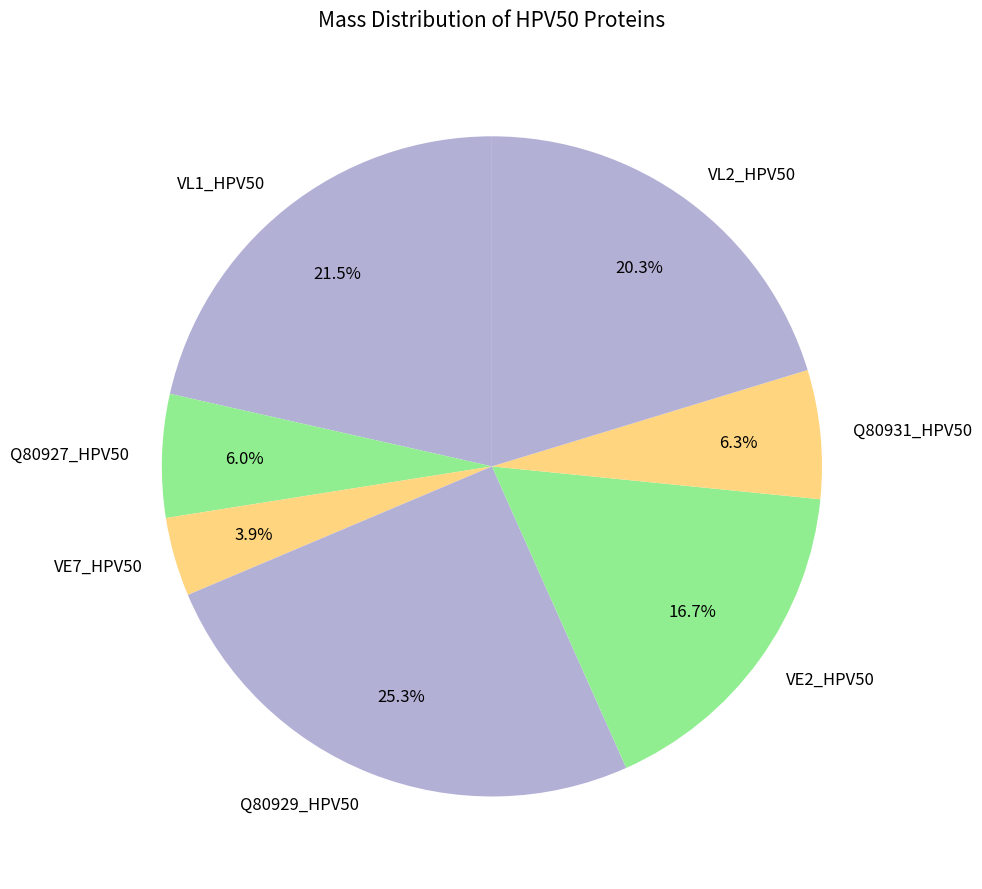

Is it true that Q80927_HPV50 is 6% of the pie?

True